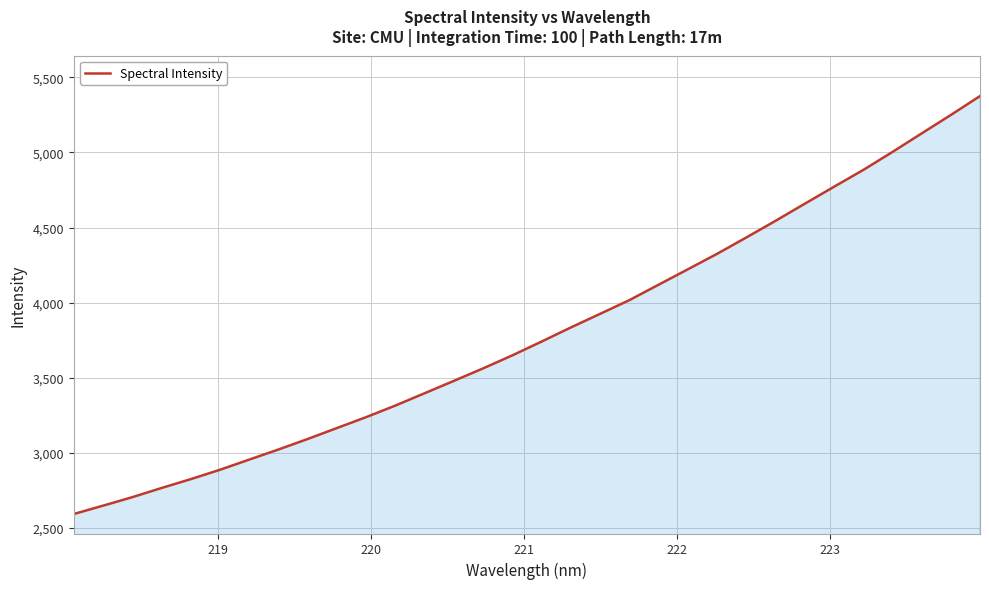

What is the smallest value displayed?

2593.2